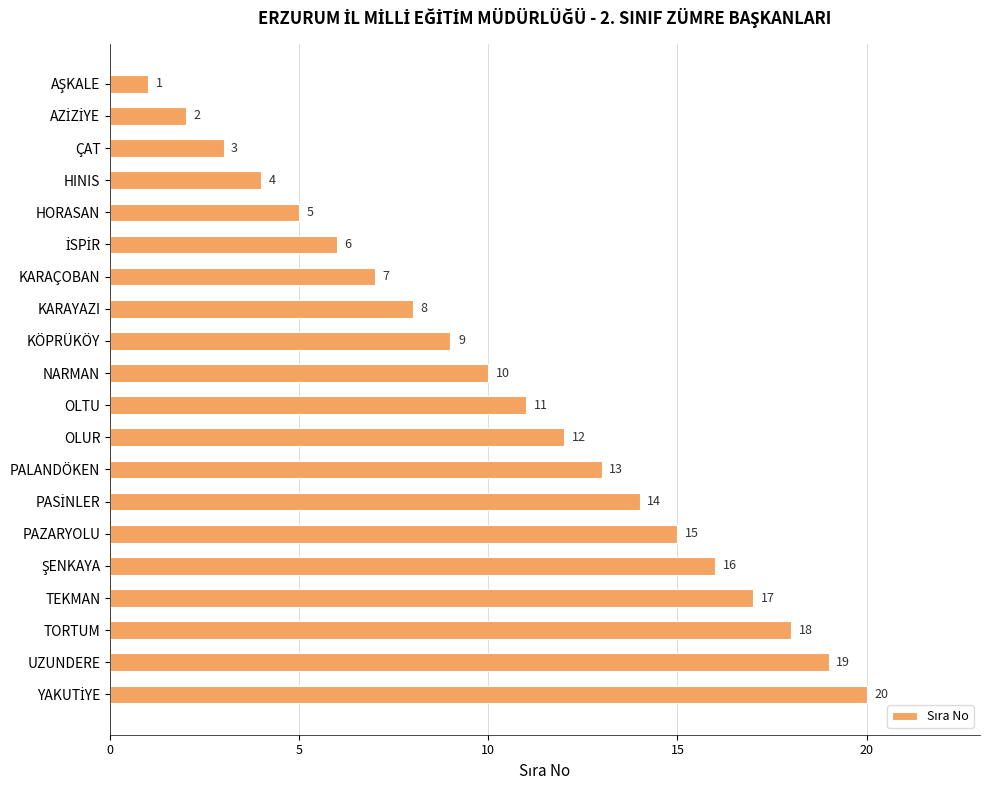

What is the maximum value shown in the chart?

20